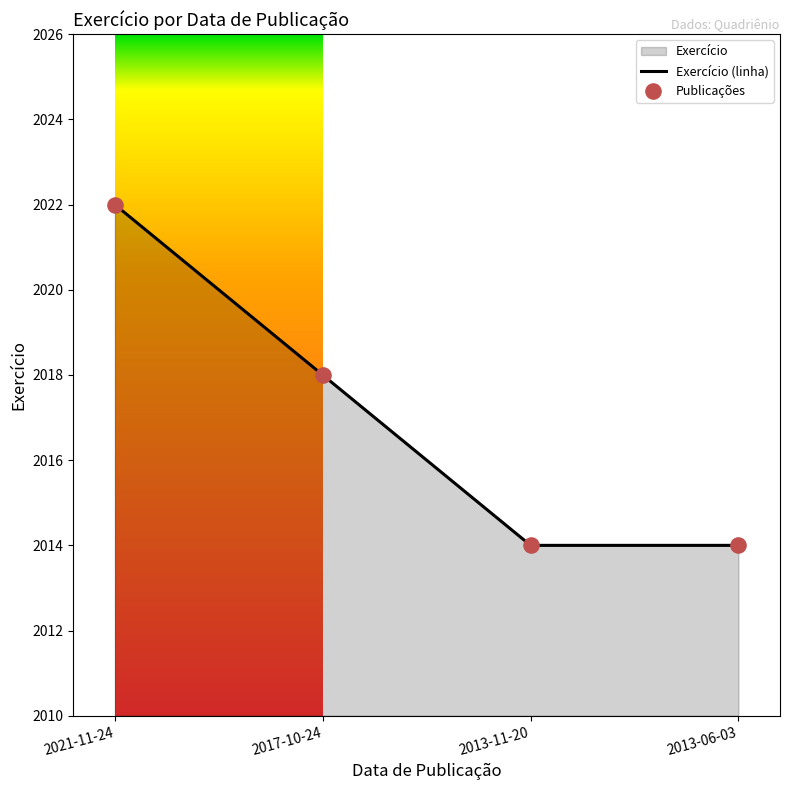

What is the change in value from 2021-11-24 to 2013-11-20?

-8